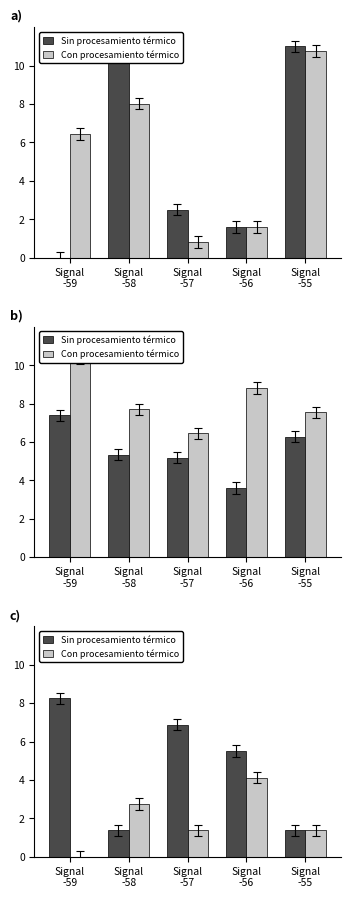

What value does the Sin procesamiento térmico series have at Signal
-57?

6.9